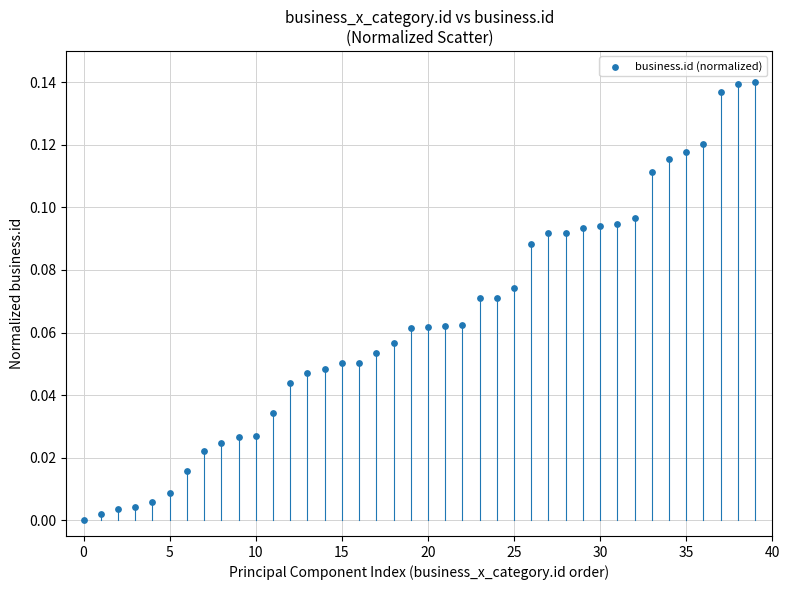

Count the number of points in this scatter plot.

40